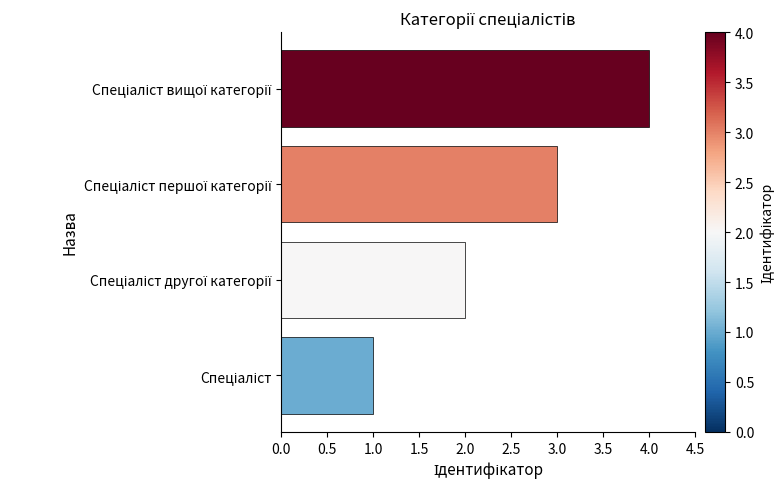

What is the difference between the maximum and minimum values?

3